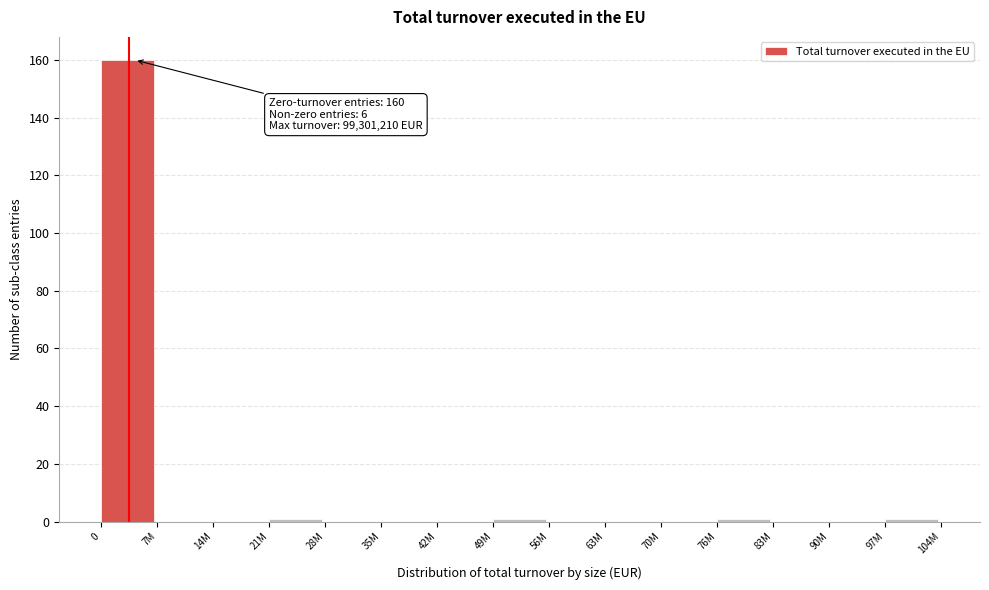

Reading left to right, transcribe all the data shown in this chart.

0=160	7M=0	14M=0	21M=1	28M=0	35M=0	42M=0	49M=1	56M=0	63M=0	70M=0	76M=1	83M=0	90M=0	97M=1